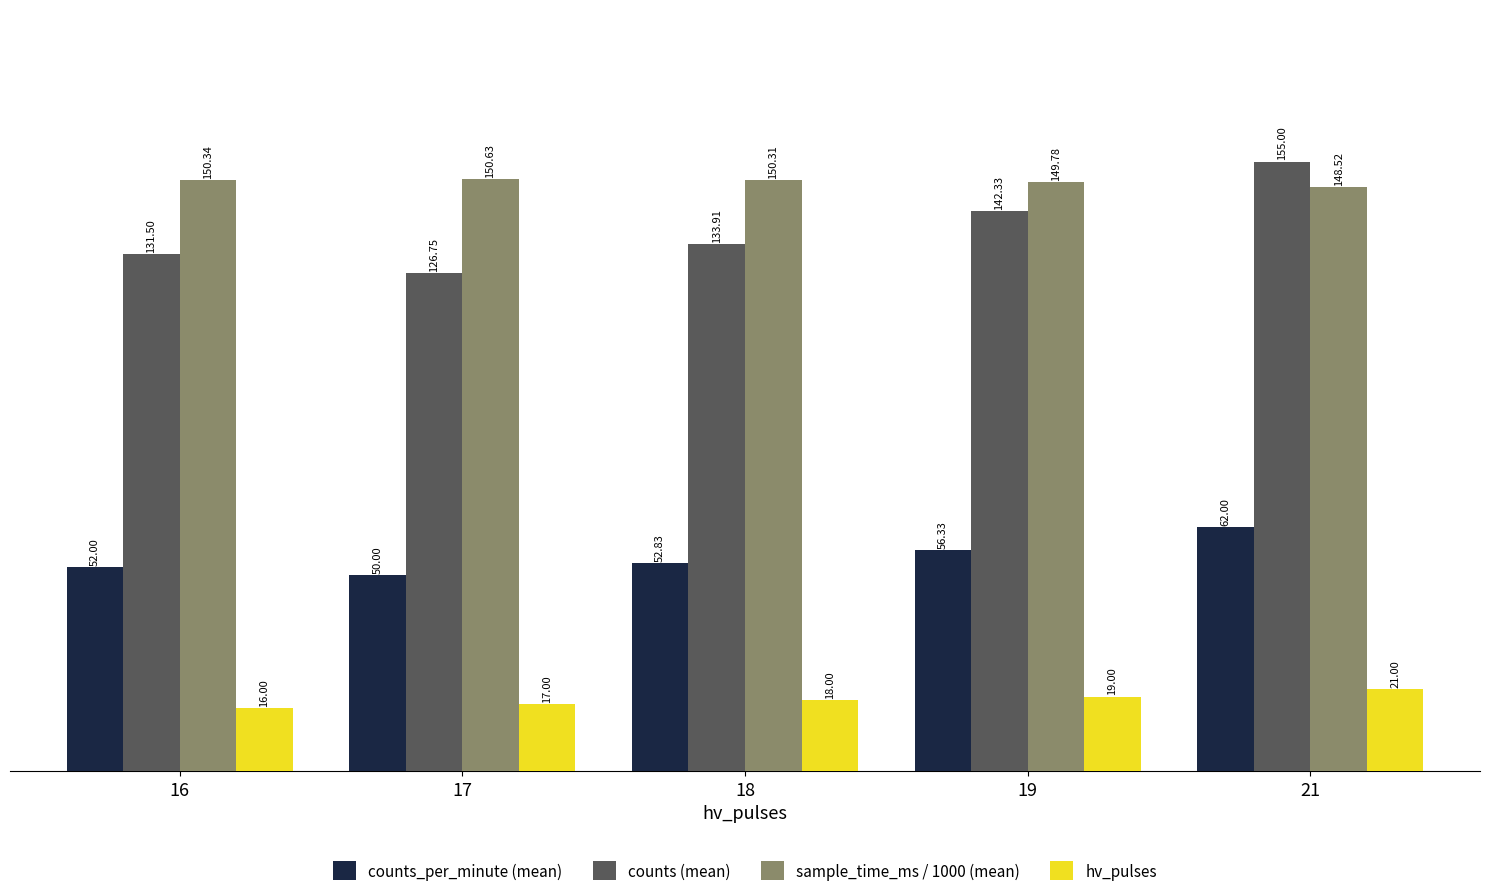

At which label is hv_pulses closest to 18?

18